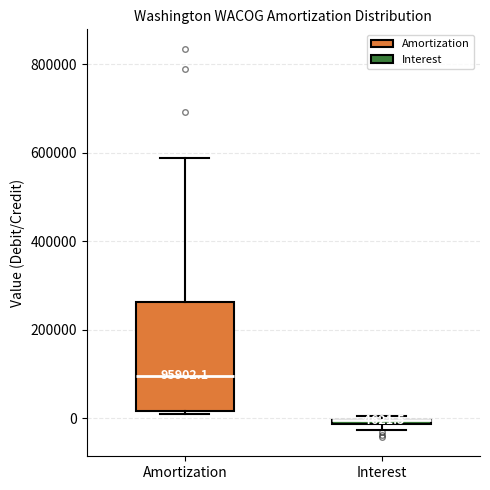

Which box is the tallest, from its lower edge to its upper edge?

Amortization